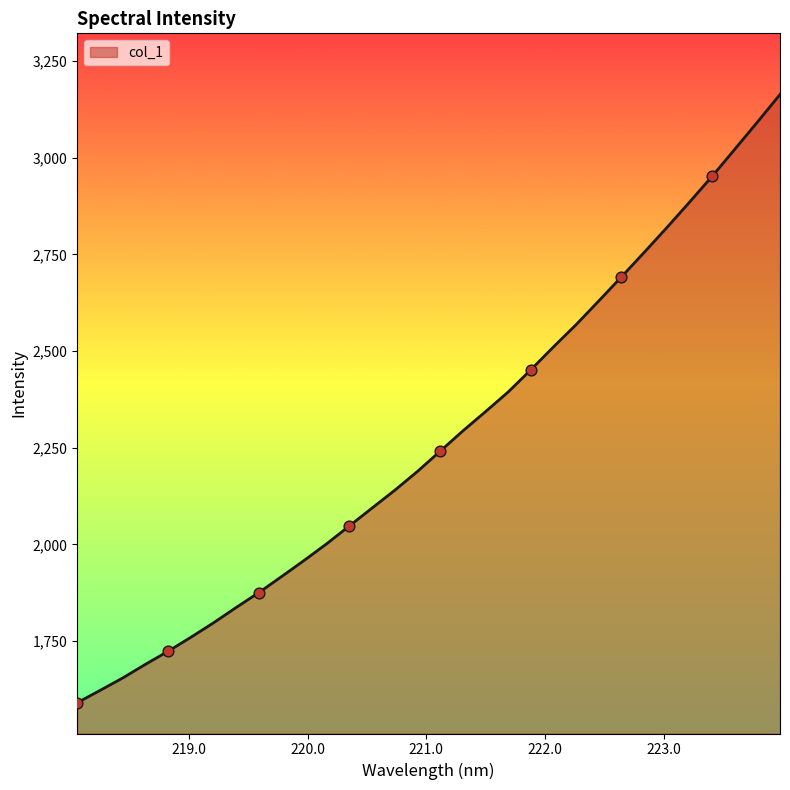

What is the maximum value shown in the chart?

3163.4